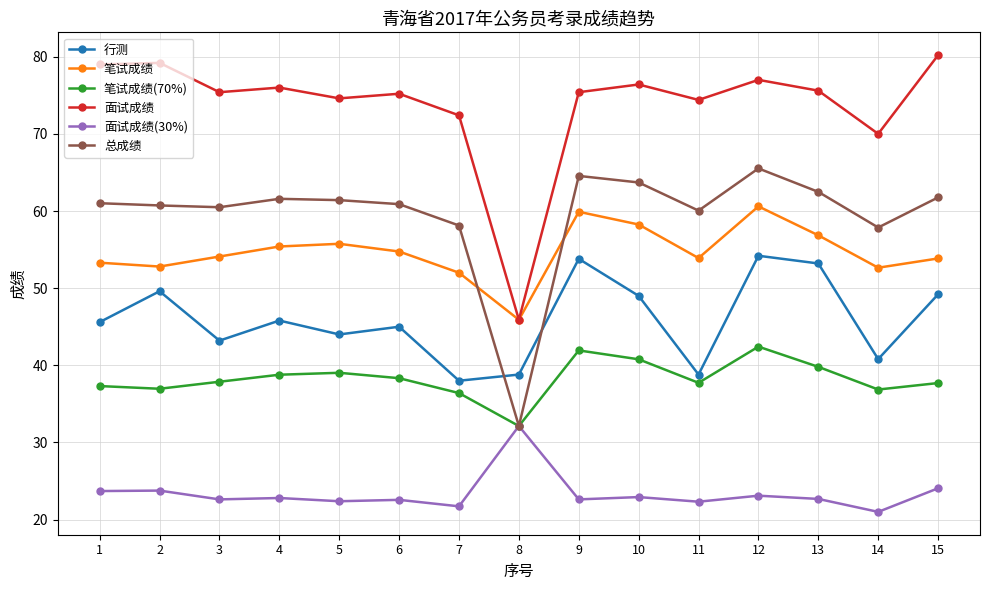

What are all the series names shown in the legend?

行测, 笔试成绩, 笔试成绩(70%), 面试成绩, 面试成绩(30%), 总成绩